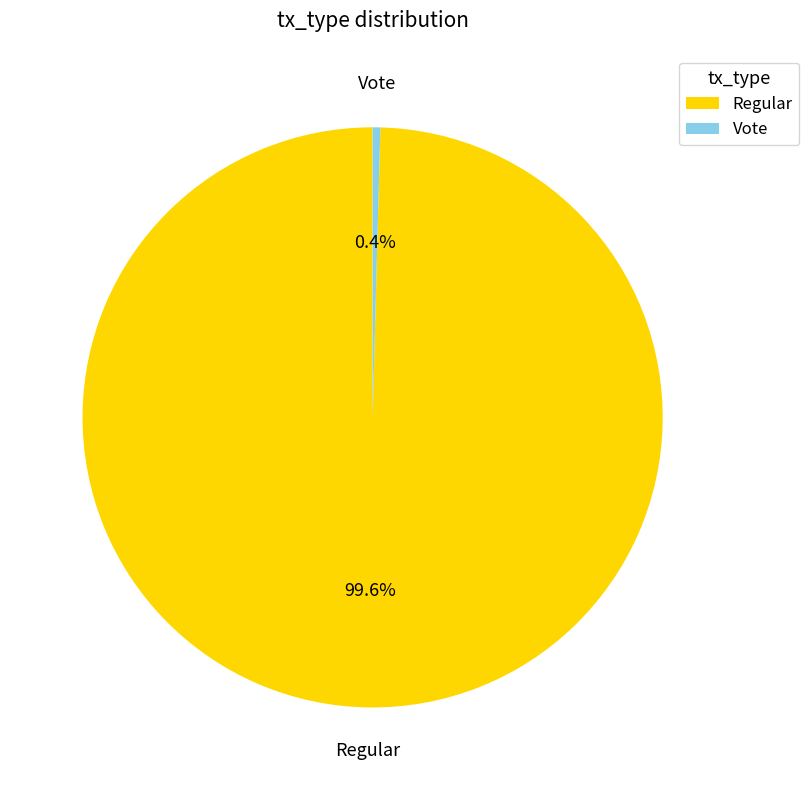

True or false: Vote accounts for 0% of the total.

True